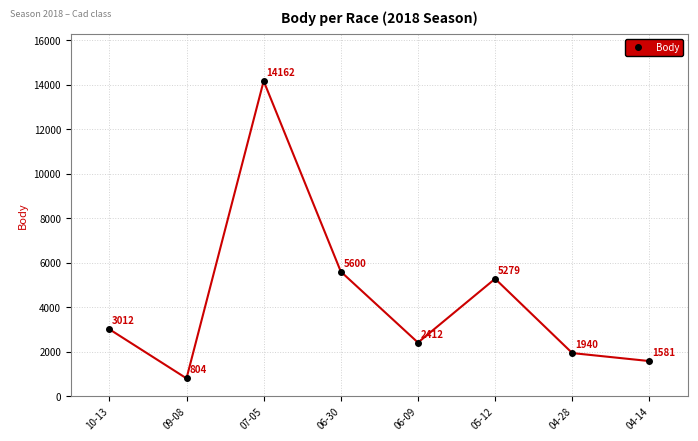

Approximately how many times larger is the value at 06-09 compared to 10-13?

0.8